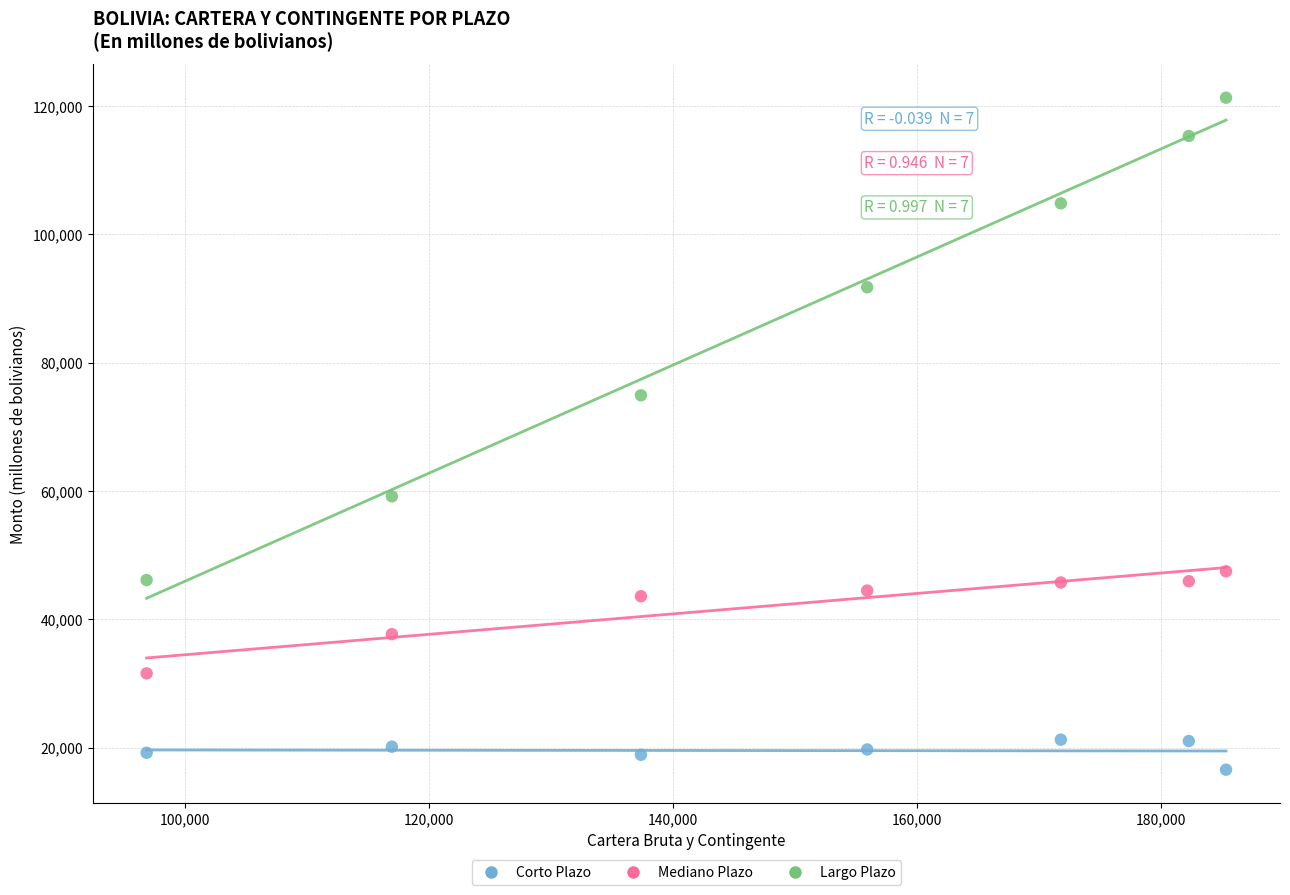

Across all data points, what is the range of X values (max minus min)?

88466.2